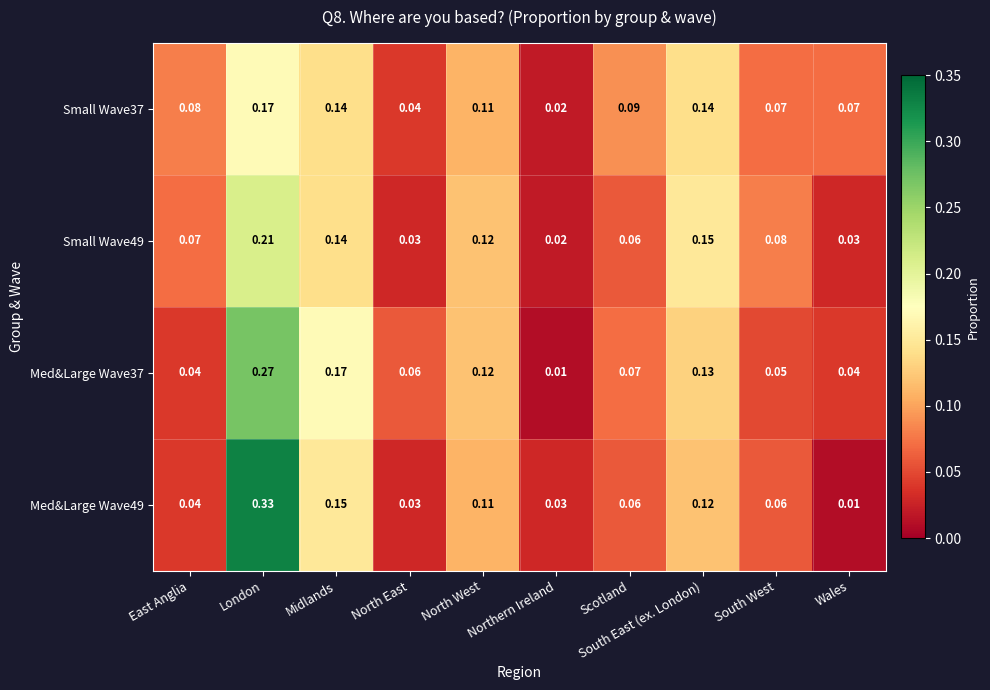

Which category has the highest value in the Med&Large Wave49 series?

London